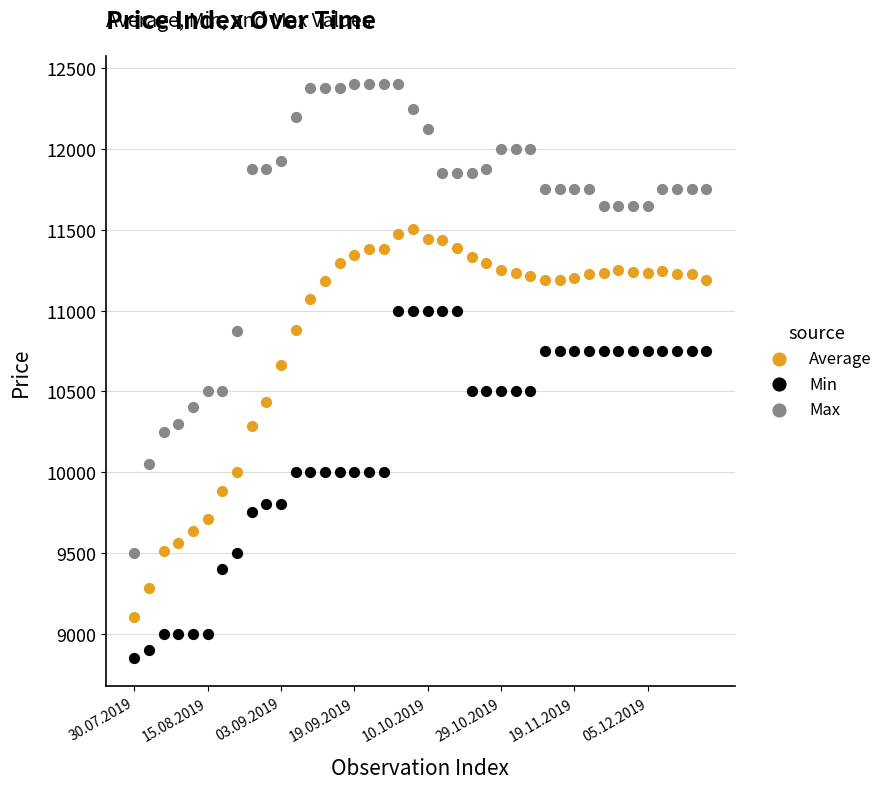

Which series has the largest Y range (max minus min)?

Max